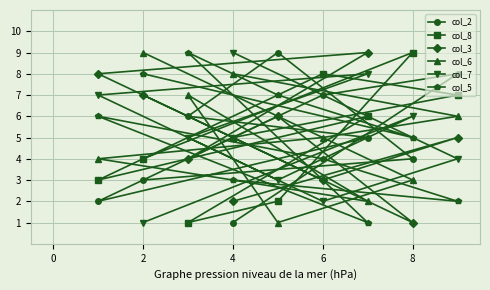

What is the maximum value shown in the chart?

9